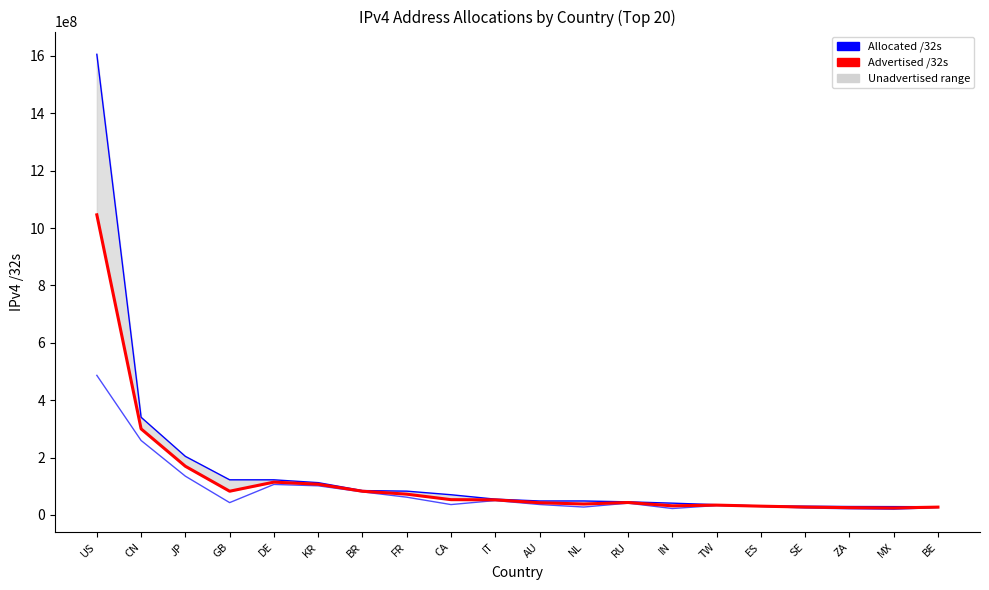

Rank the series at IN from highest to lowest value.

Allocated /32s, Advertised /32s